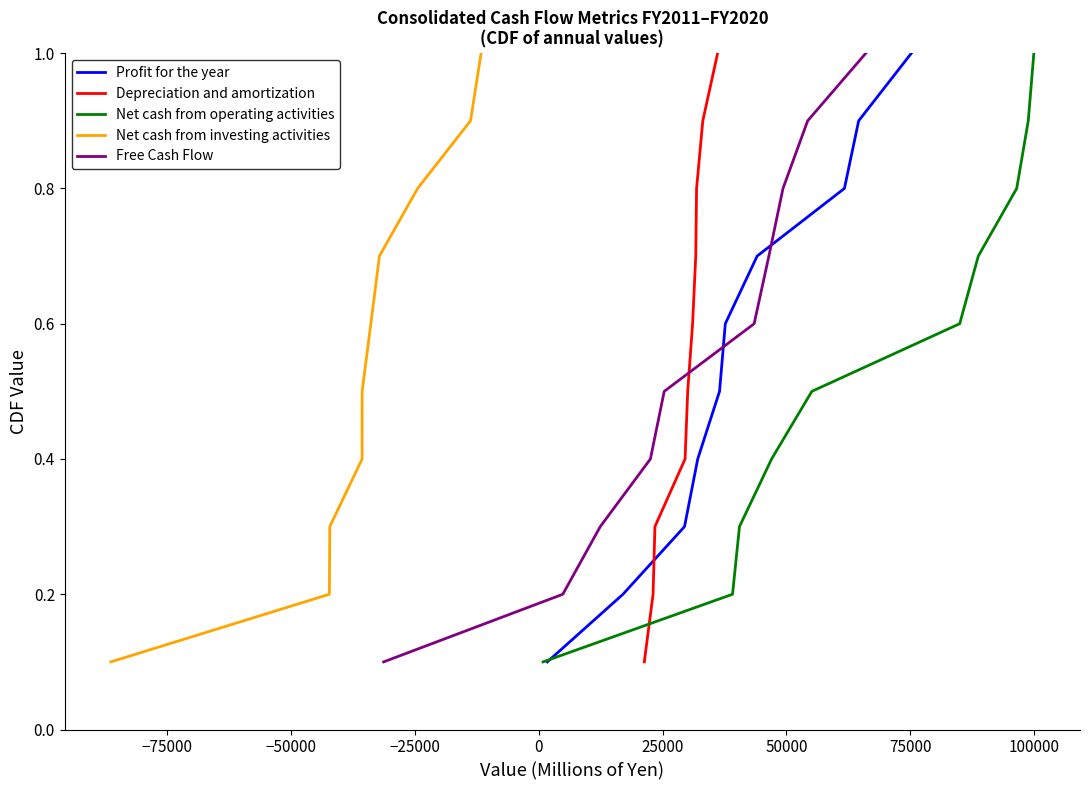

What is the label of the 7th point from the right?

−25000